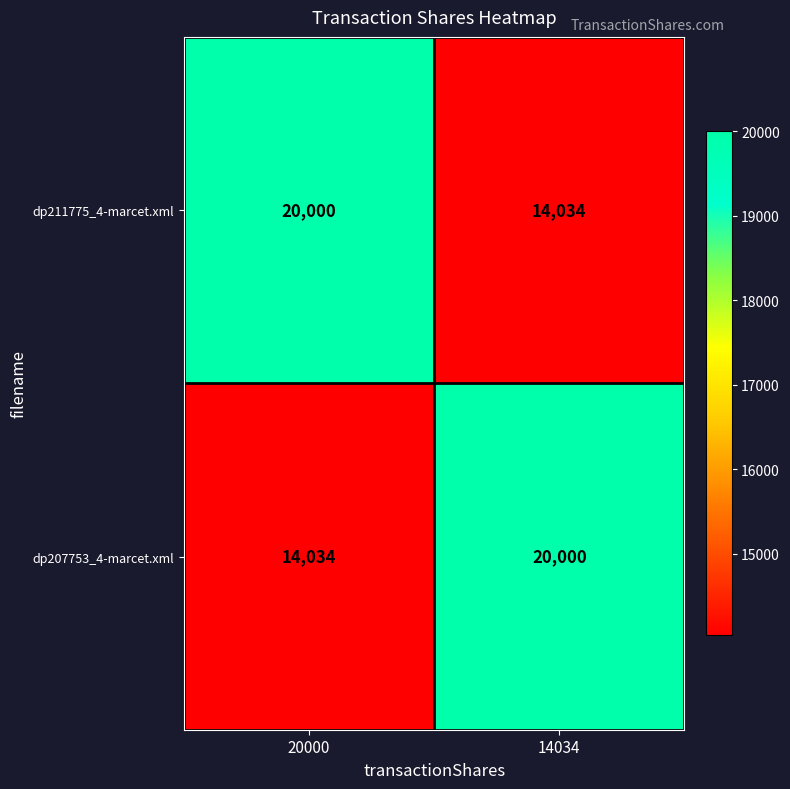

What is the sum of the dp211775_4-marcet.xml values at 14034 and 20000?

34034